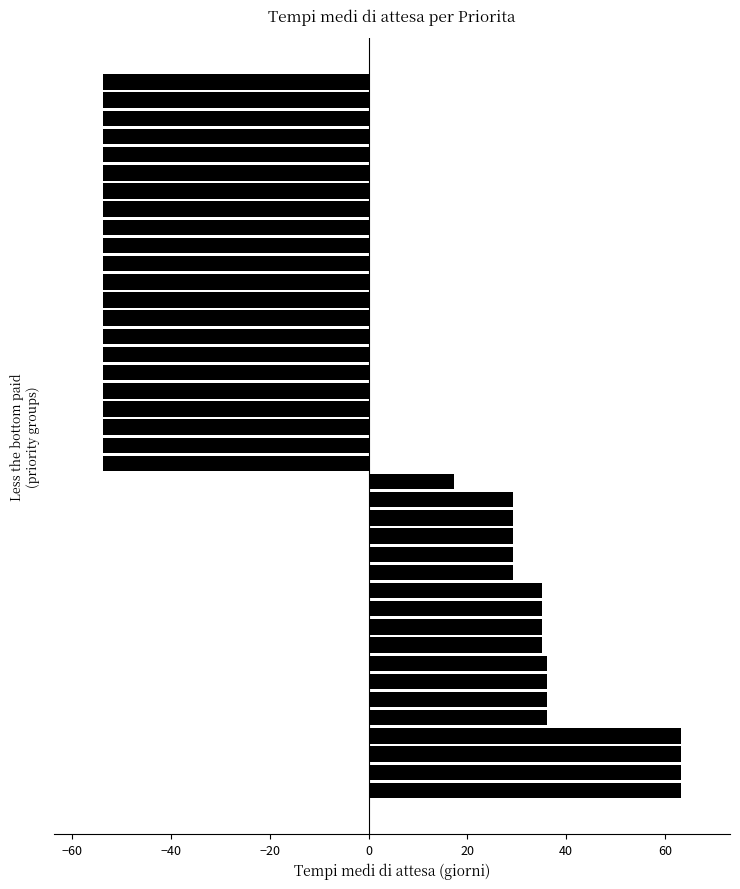

What is the greatest value displayed?

63.2